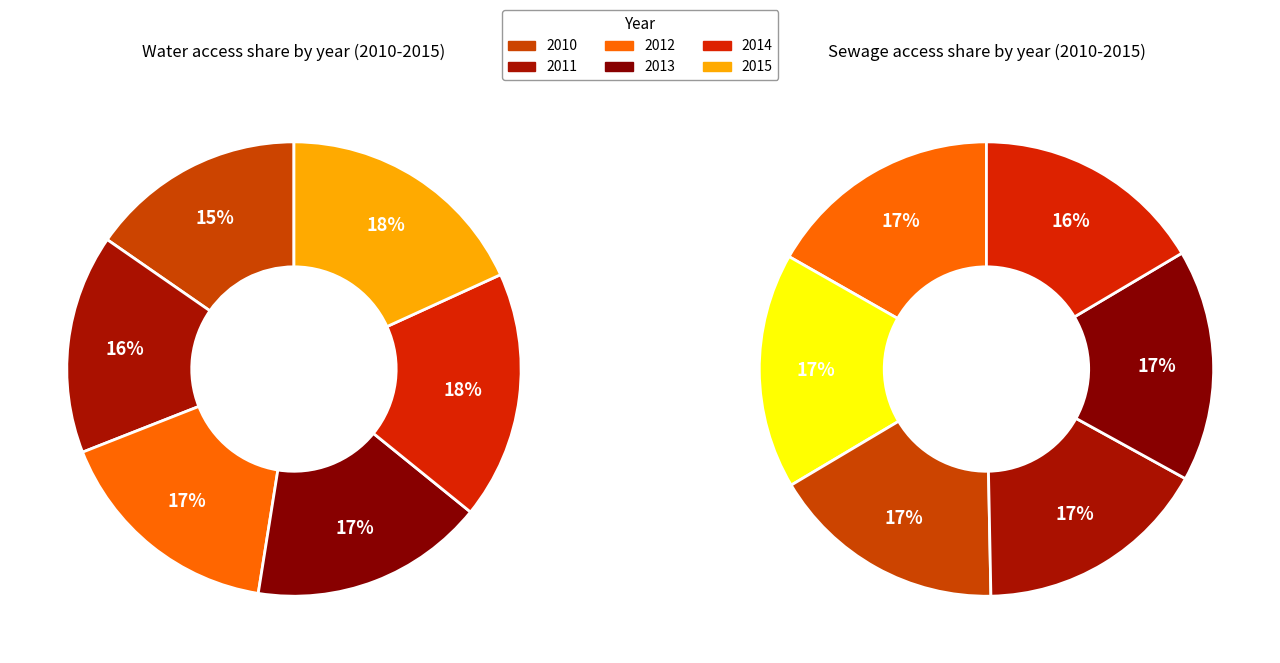

Which category has the smallest portion of the pie?

2010